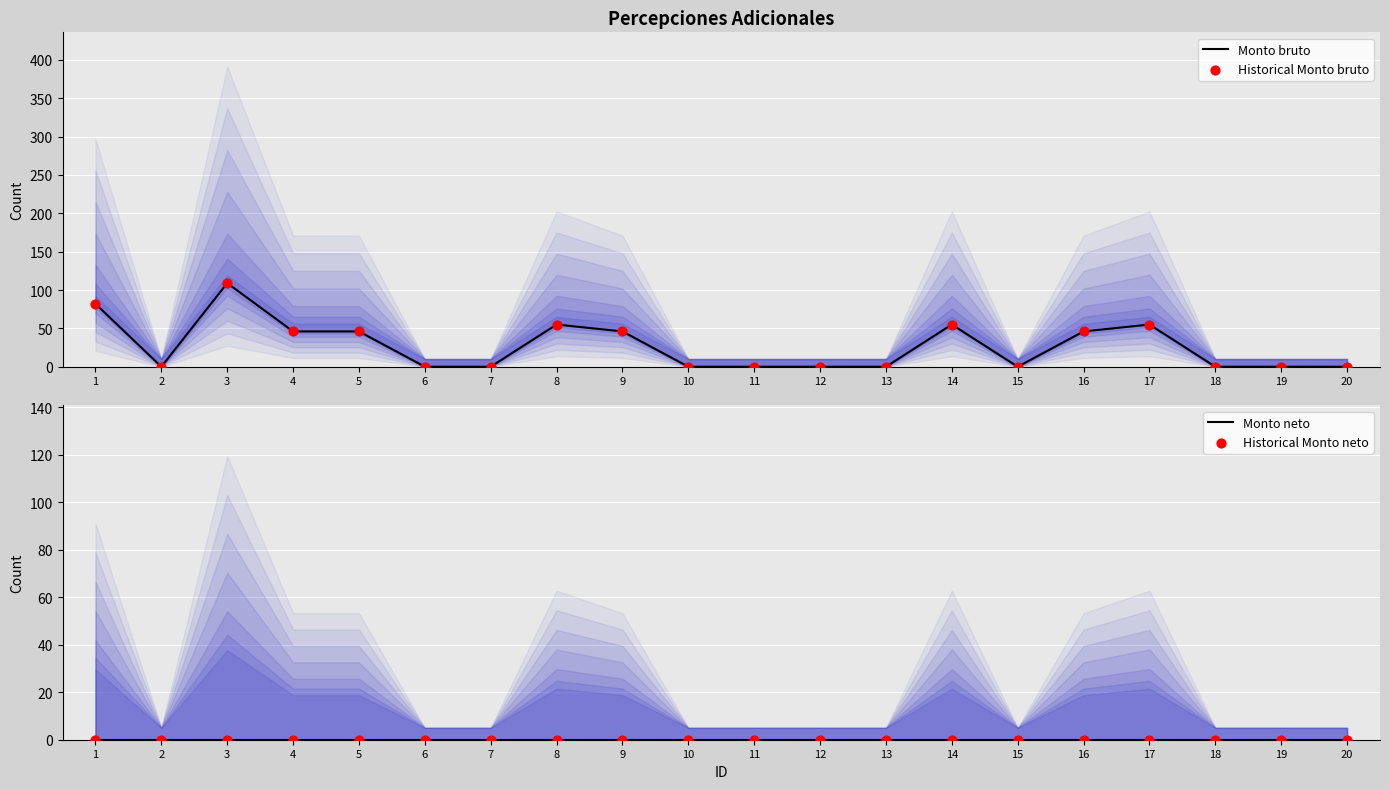

Which series contains the lowest Y value?

Monto bruto